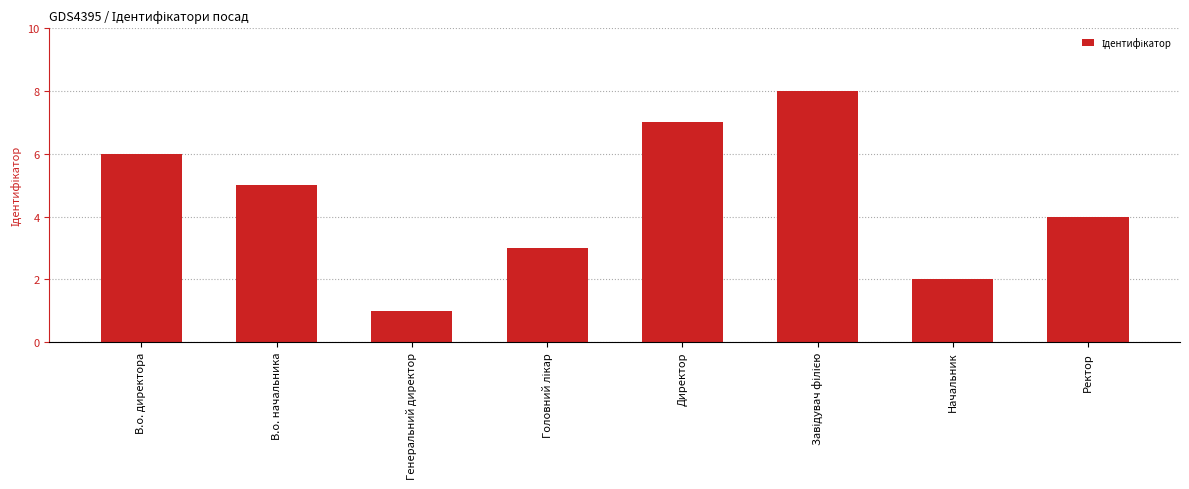

At which category does the chart reach its minimum across all series?

Генеральний директор